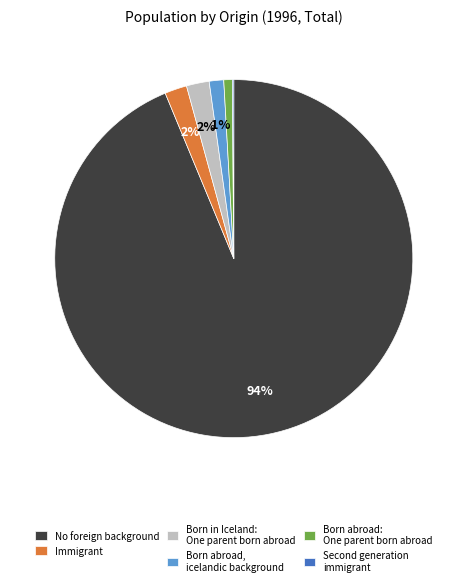

To the nearest percent, what is the difference between the Immigrant and Born abroad, icelandic background slice percentages?

1%